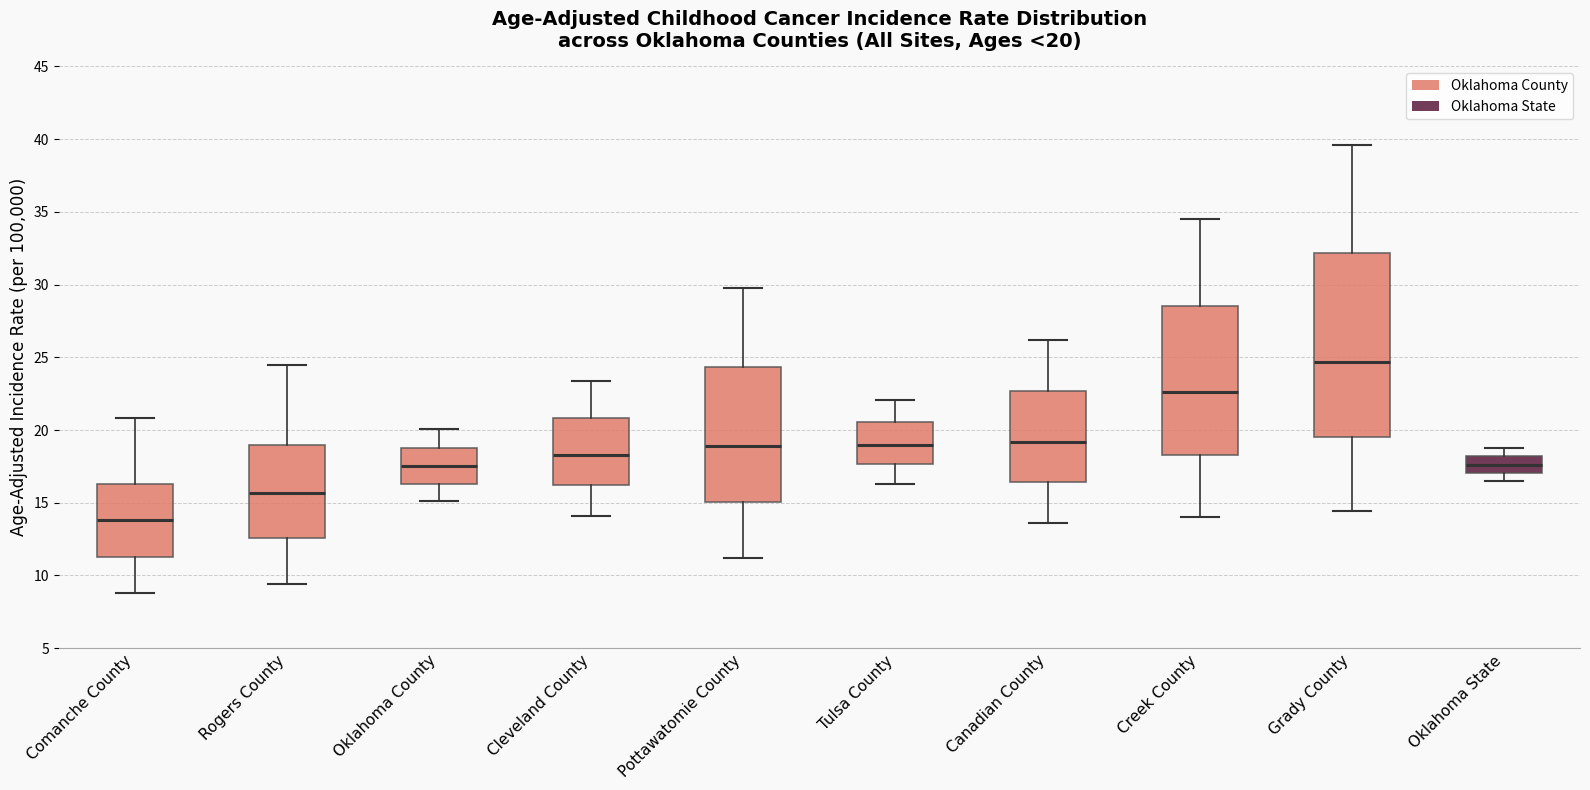

Which box's median line is the highest?

Grady County